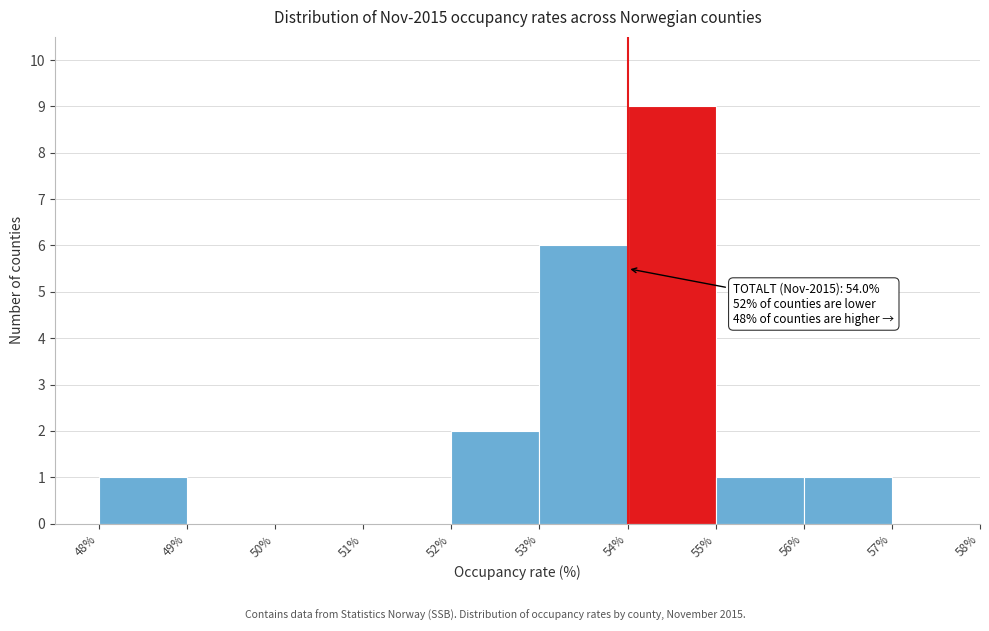

Which range on the x-axis has the tallest bar?

54% to 55%